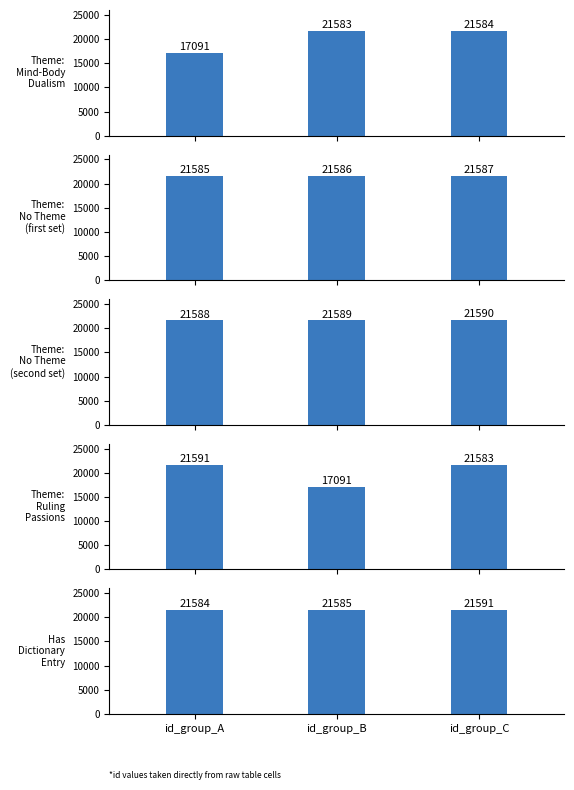

List the series in order of their peak value, highest first.

Theme:
Ruling
Passions, Has
Dictionary
Entry, Theme:
No Theme
(second set), Theme:
No Theme
(first set), Theme:
Mind-Body
Dualism